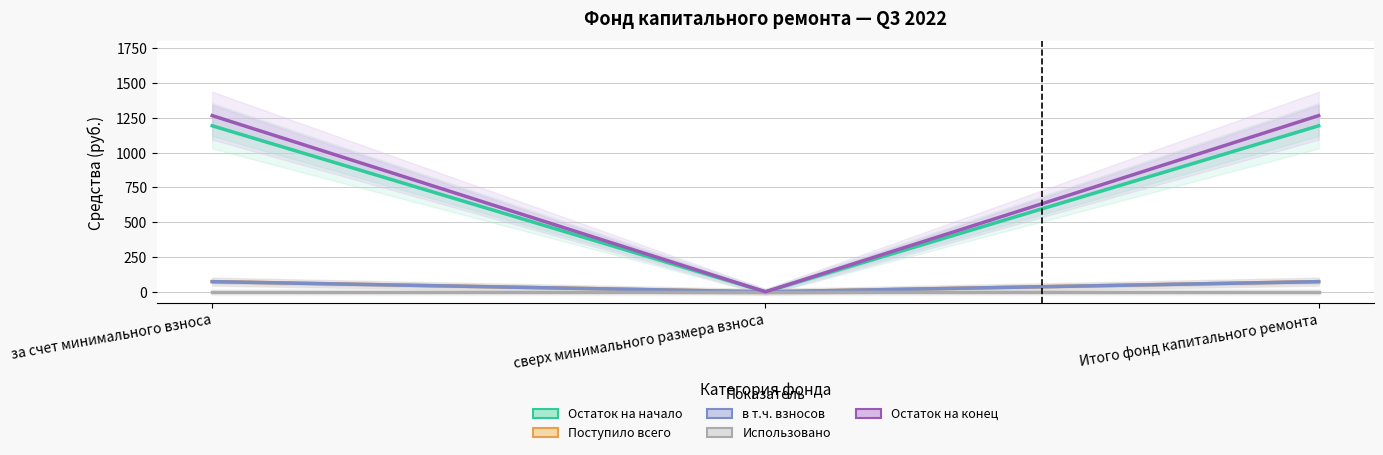

Which series has the widest spread of values?

Остаток на конец